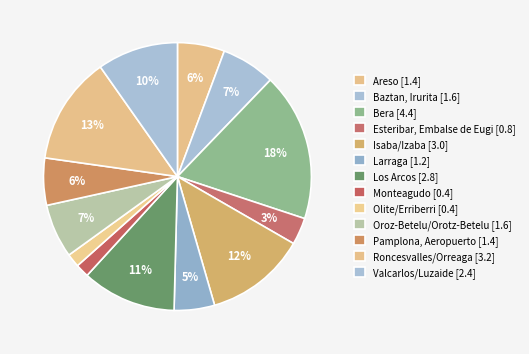

Count the number of slices in the pie.

13